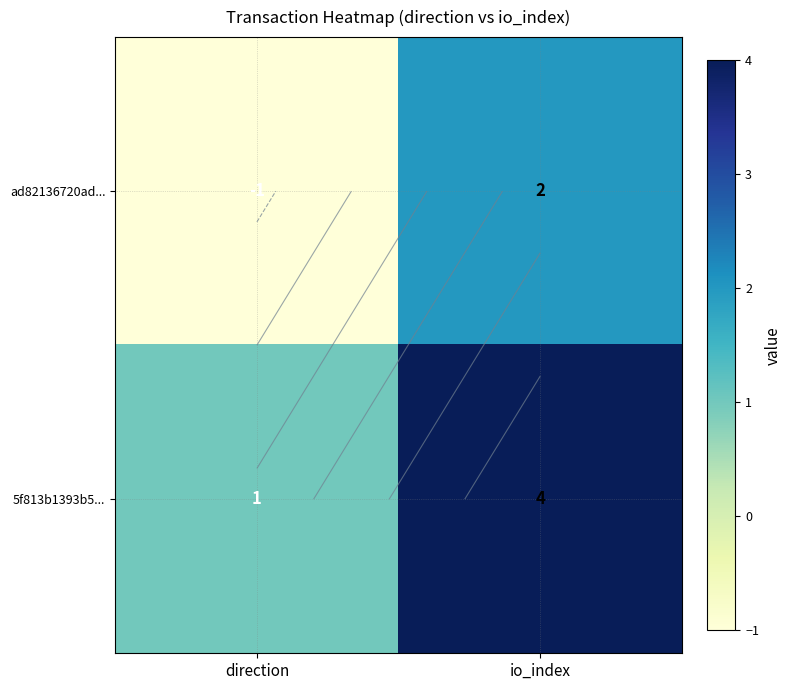

Which label corresponds to the smallest value in the chart?

direction